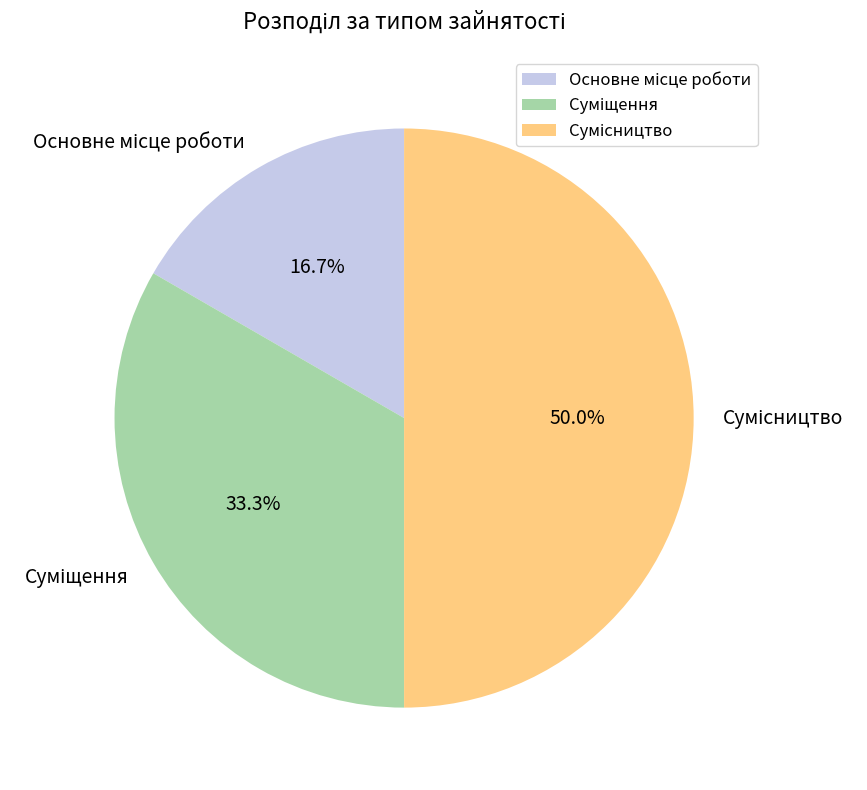

Which has a higher value, Основне місце роботи or Суміщення?

Суміщення